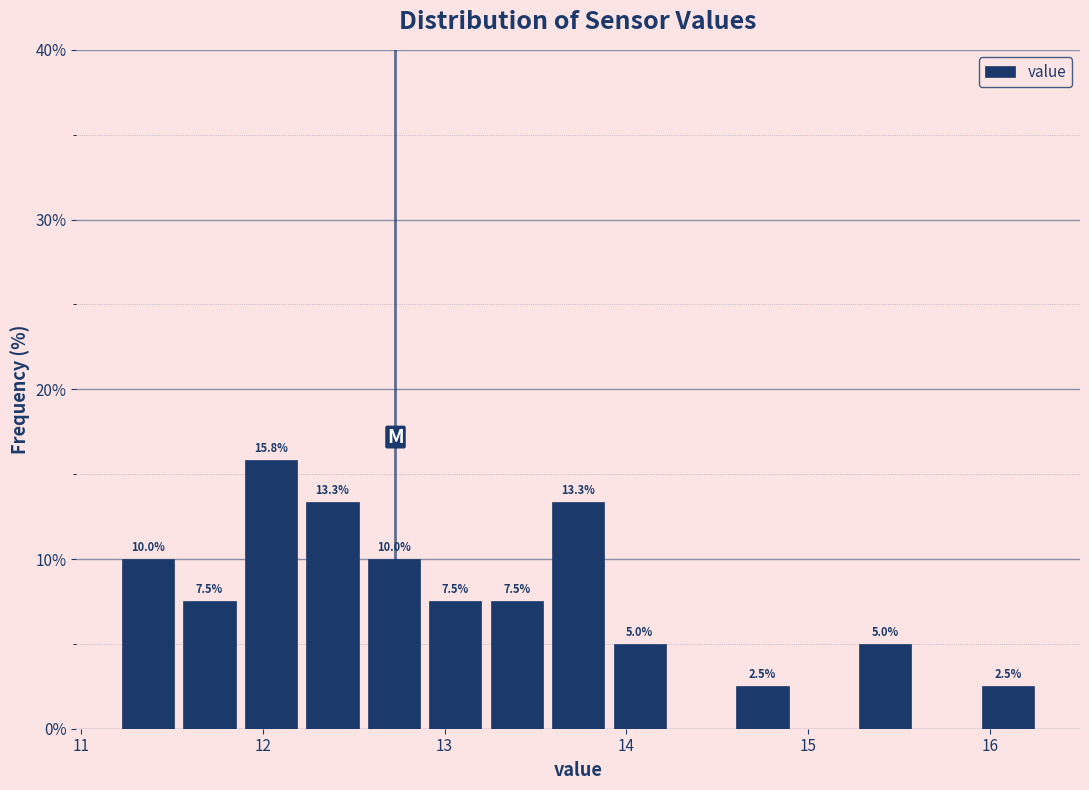

Read against the x-axis, roughly where is the centre of the tallest bar?

12.0